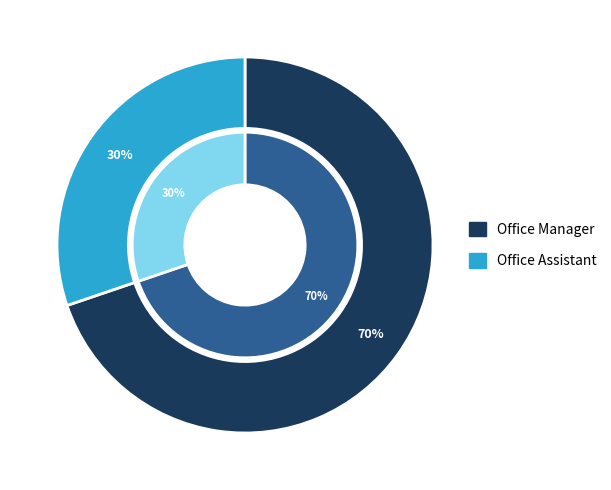

Which slice is the smallest?

Office Assistant